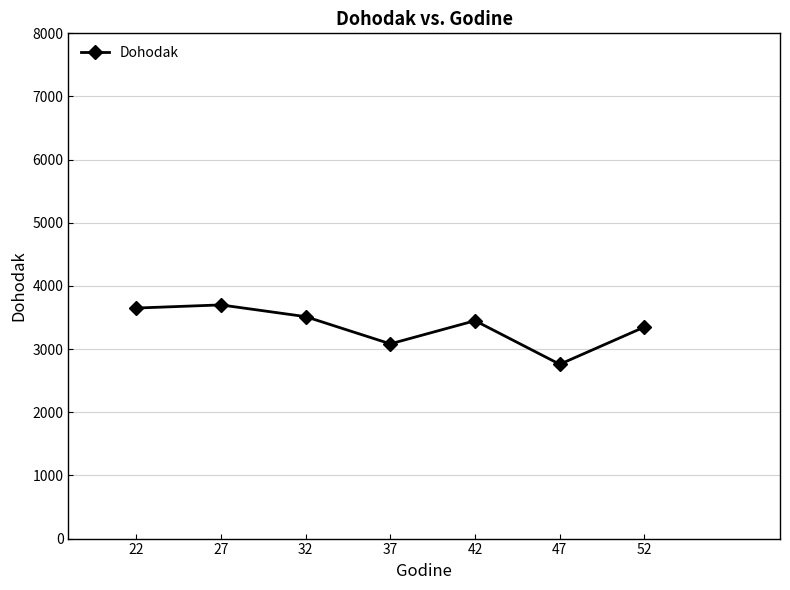

The value at 32 is 3514.3. True or false?

True